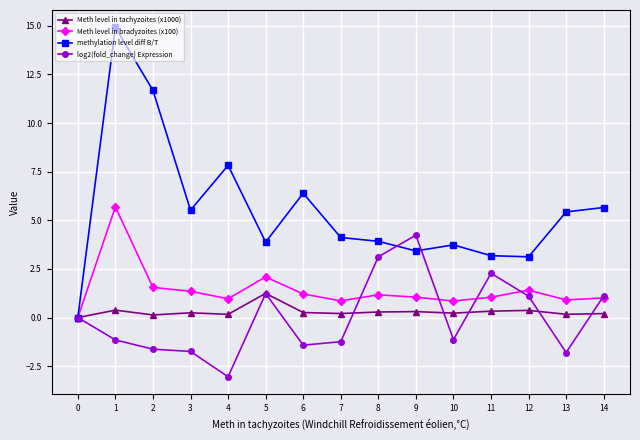

How many distinct data groups are displayed?

4